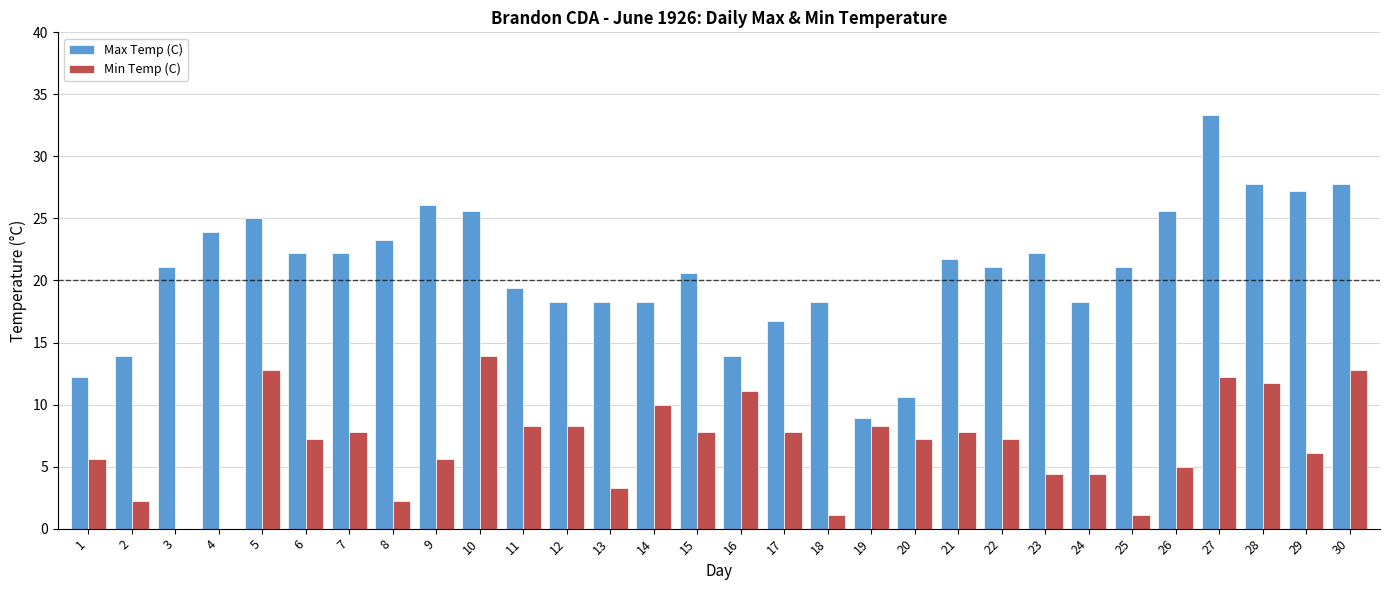

What is the sum of all Max Temp (C) values?

624.9